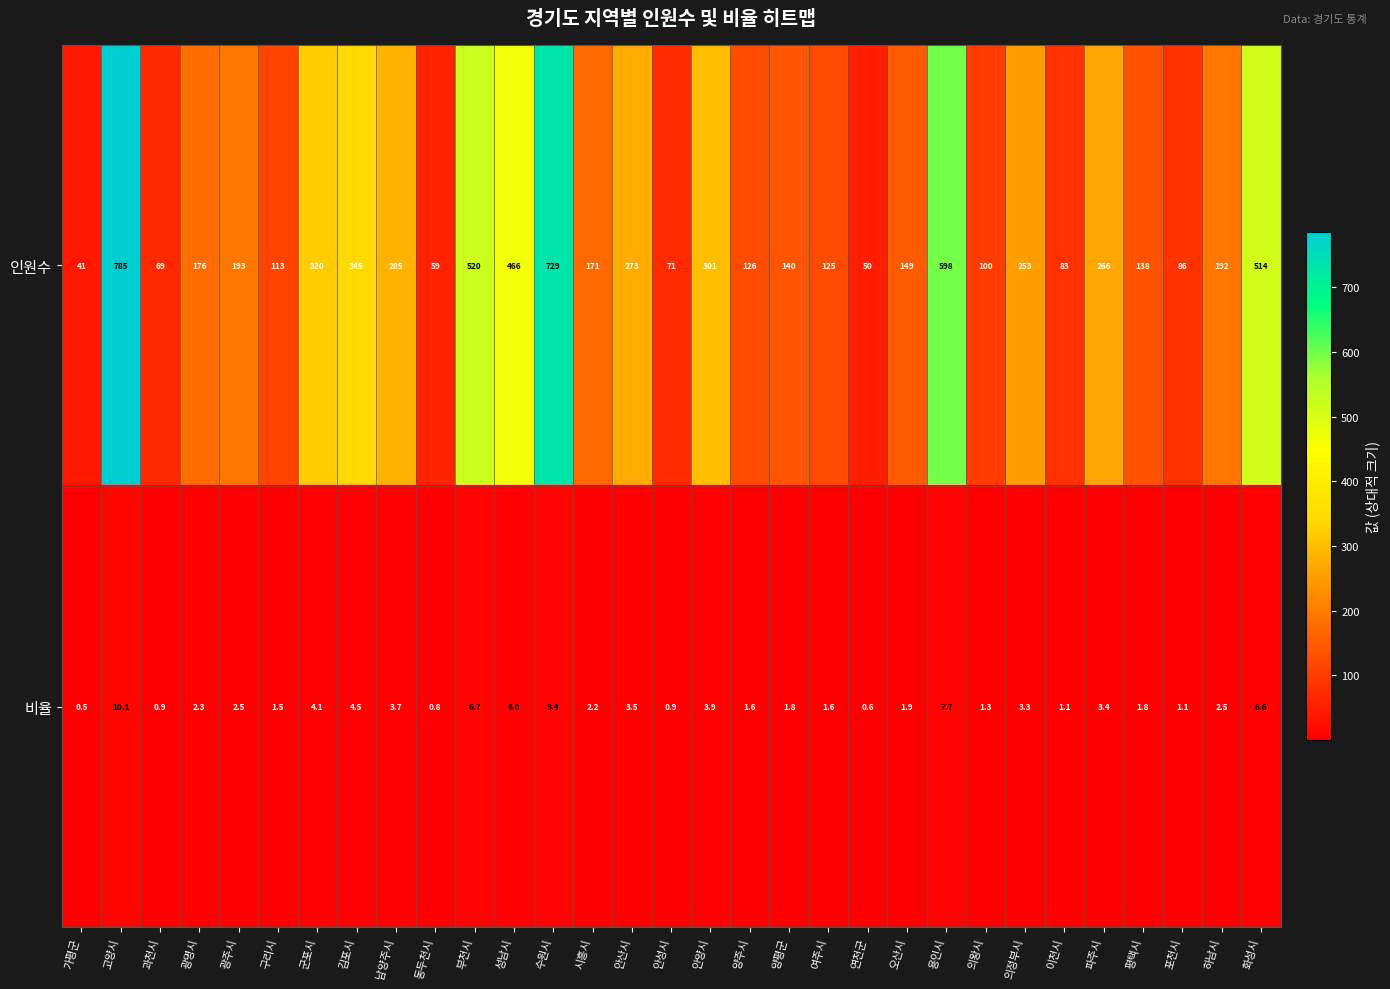

Count the number of categories in the chart.

31